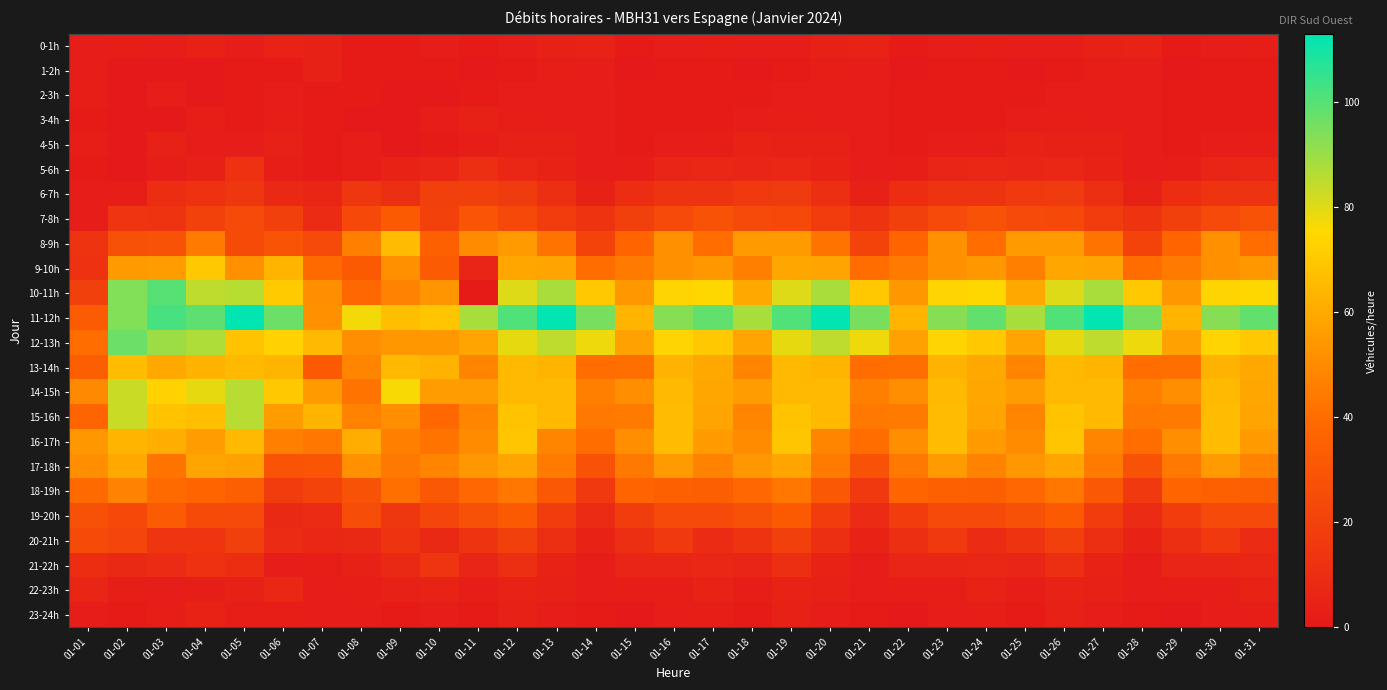

At which category is the sum across all series the highest?

01-12